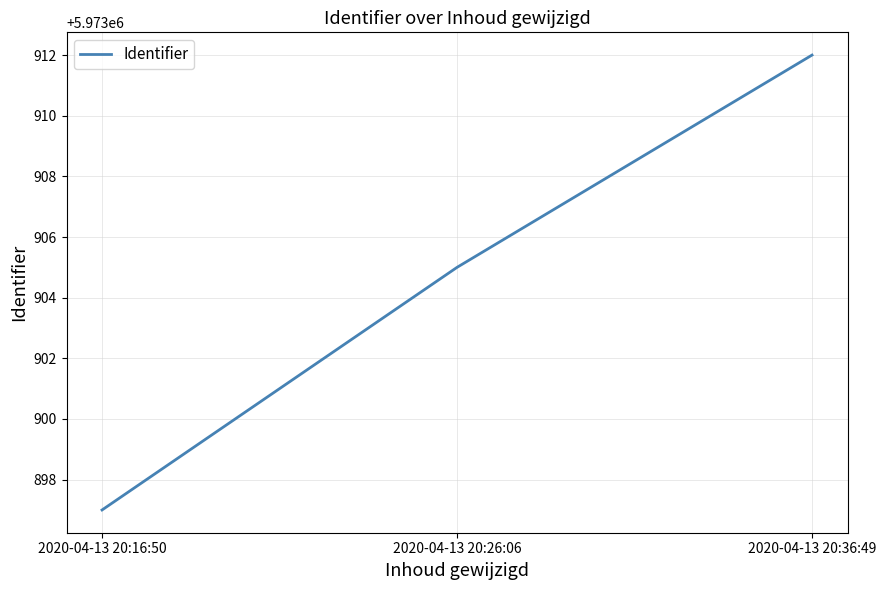

Where is the data nearest to the value 5973904?

2020-04-13 20:26:06